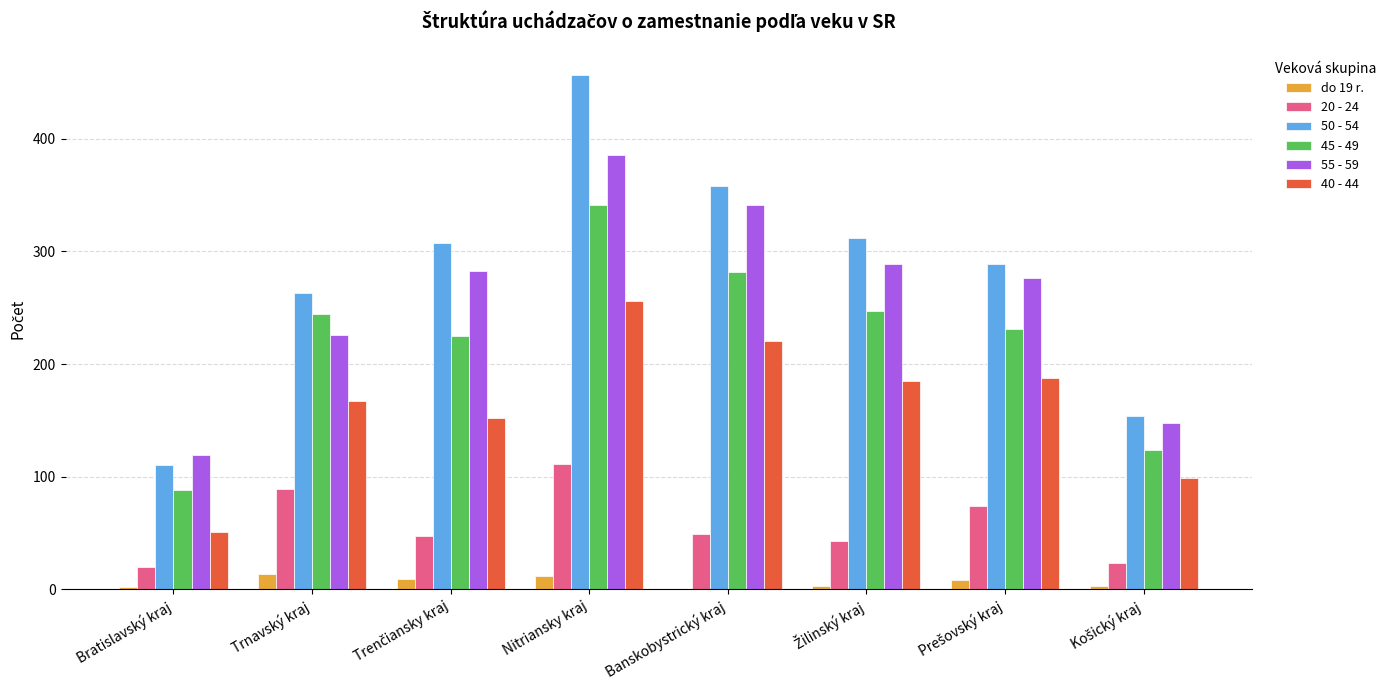

How many groups of bars are there?

8